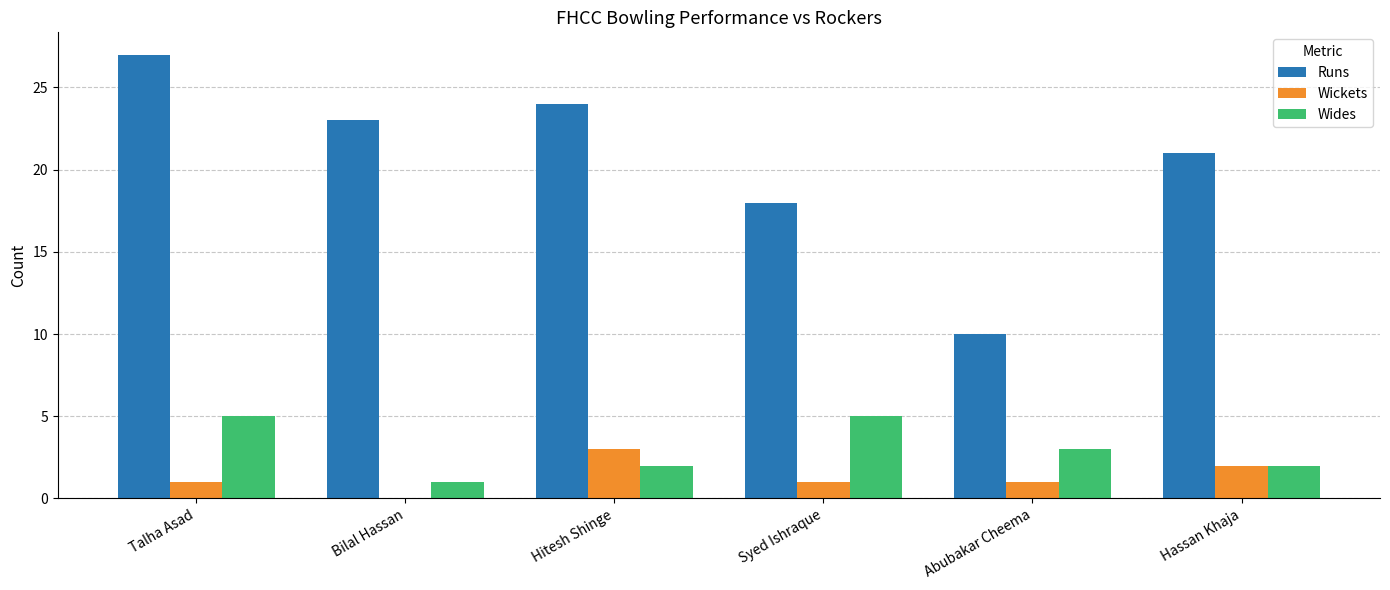

Reading left to right, extract all data points from this chart.

Runs: 27	23	24	18	10	21
Wickets: 1	0	3	1	1	2
Wides: 5	1	2	5	3	2